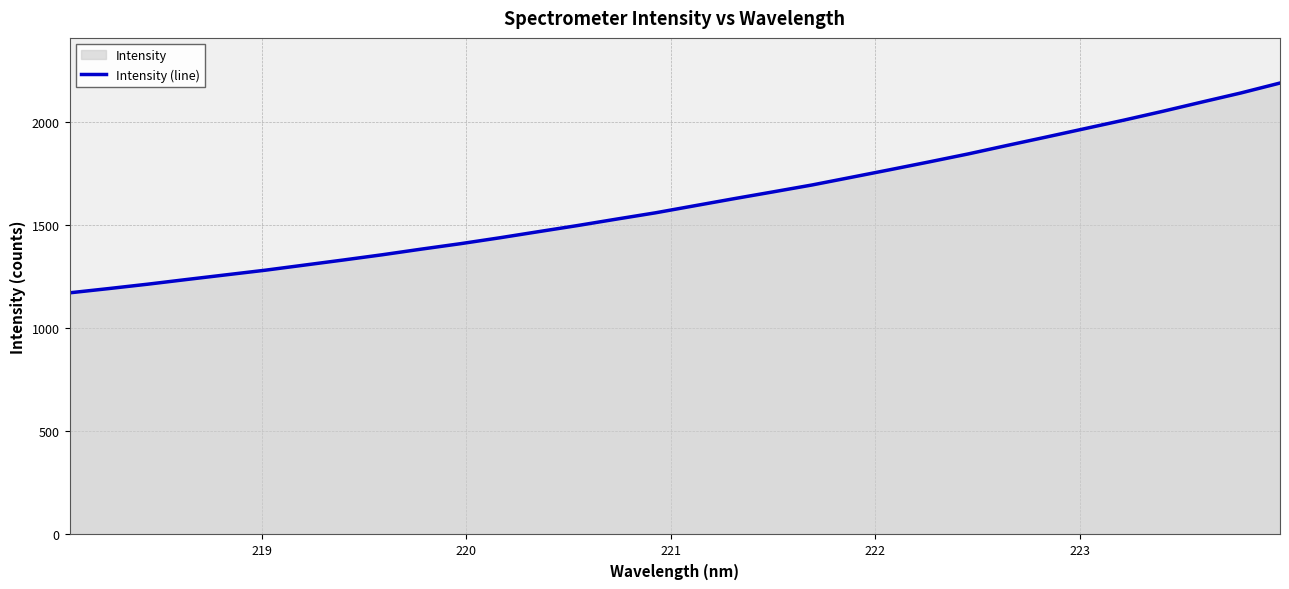

What is the maximum value shown in the chart?

2187.1